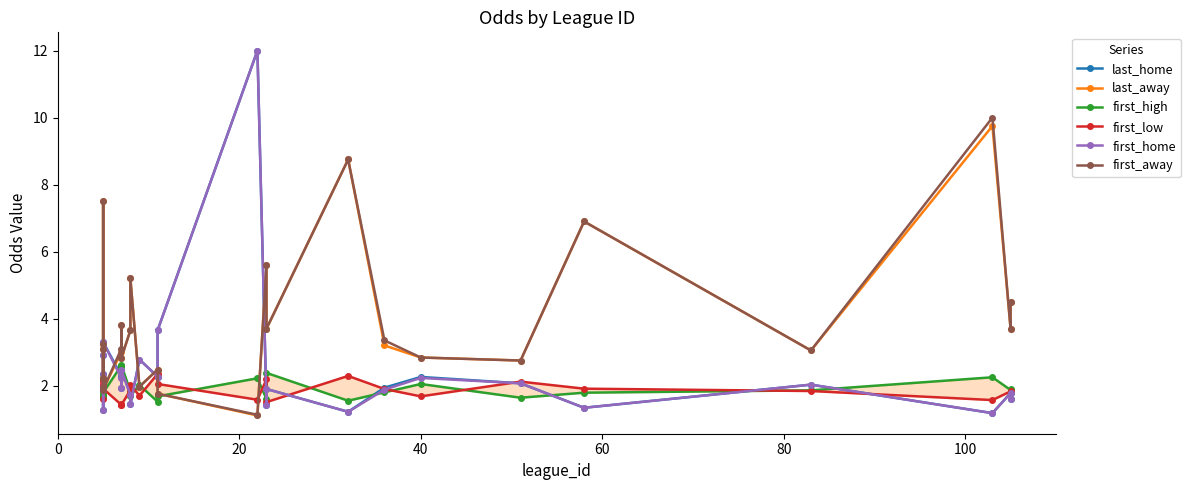

The value of first_home at 100 is 4.7. True or false?

False